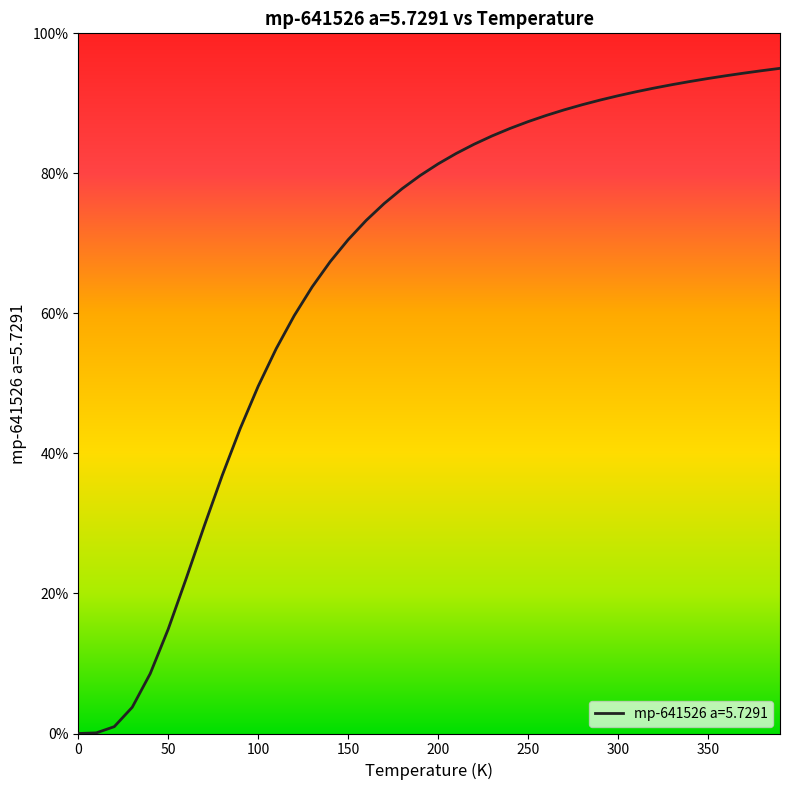

What is the difference between the maximum and minimum values?

95.0